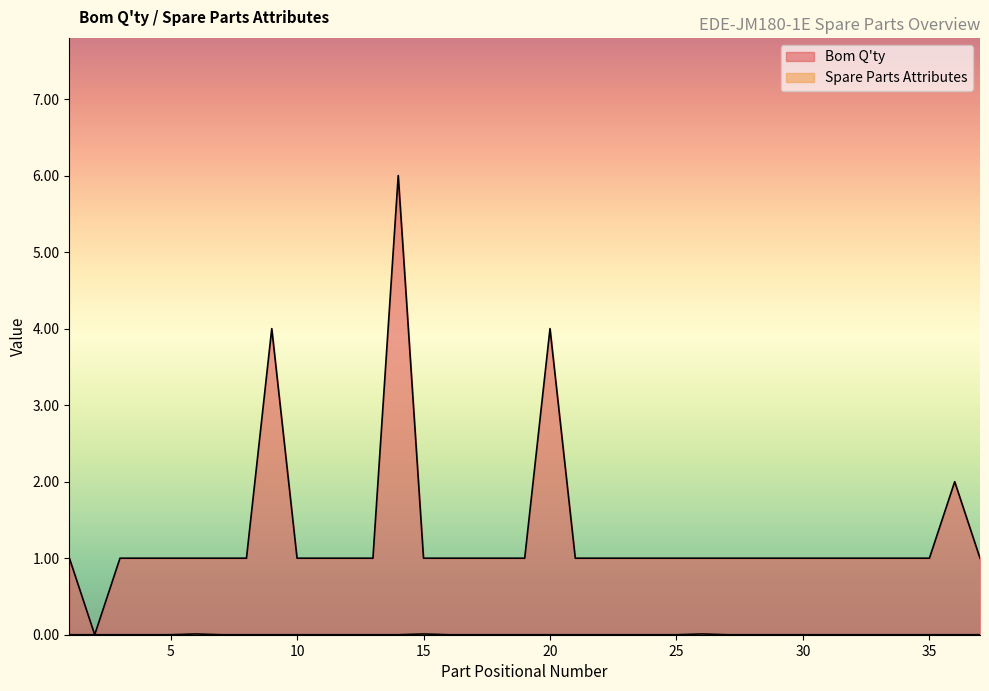

Rank the series by their maximum value, from highest to lowest.

Bom Q'ty, Spare Parts Attributes